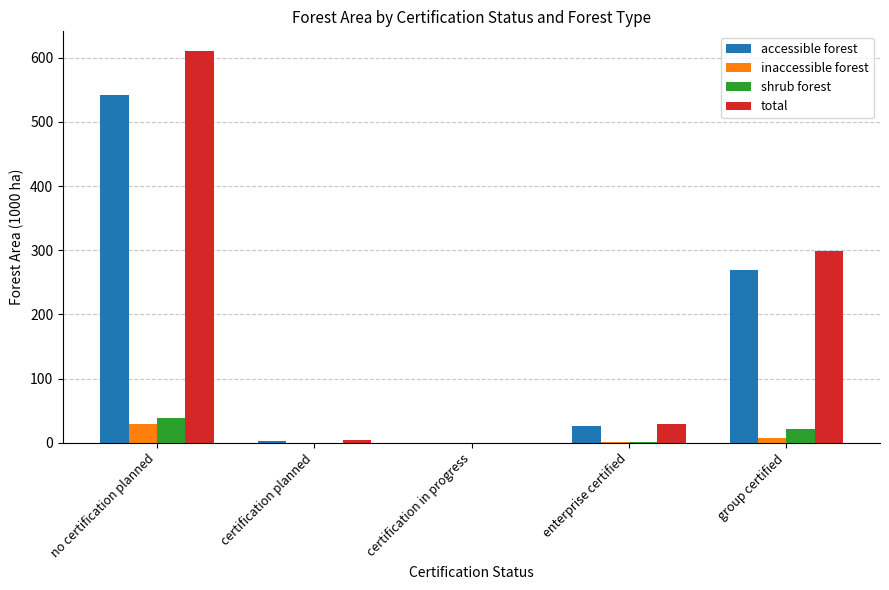

Which series has the largest range (max minus min)?

total